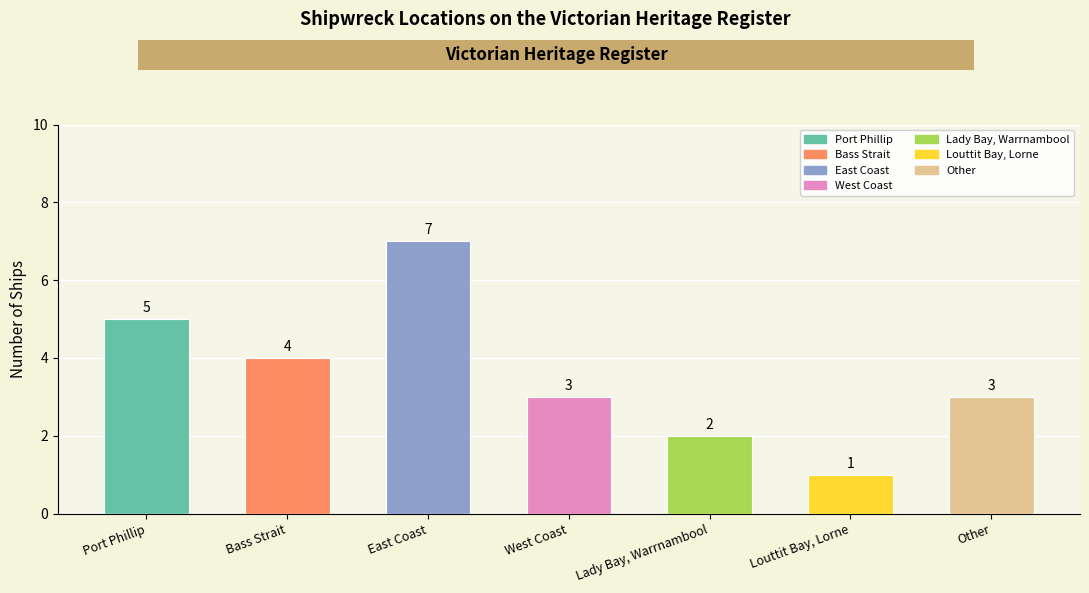

How many bars are there in total?

7